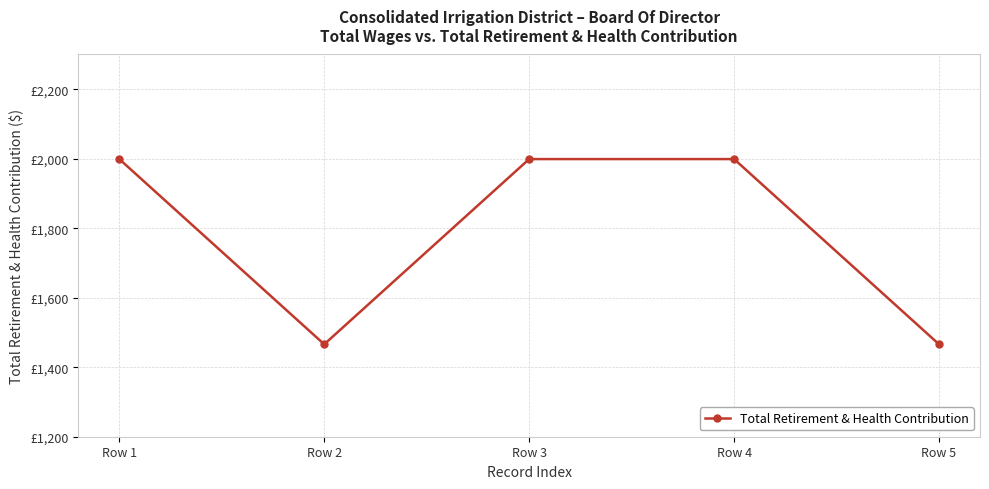

List the labels in order of value, largest first.

Row 1, Row 3, Row 4, Row 2, Row 5